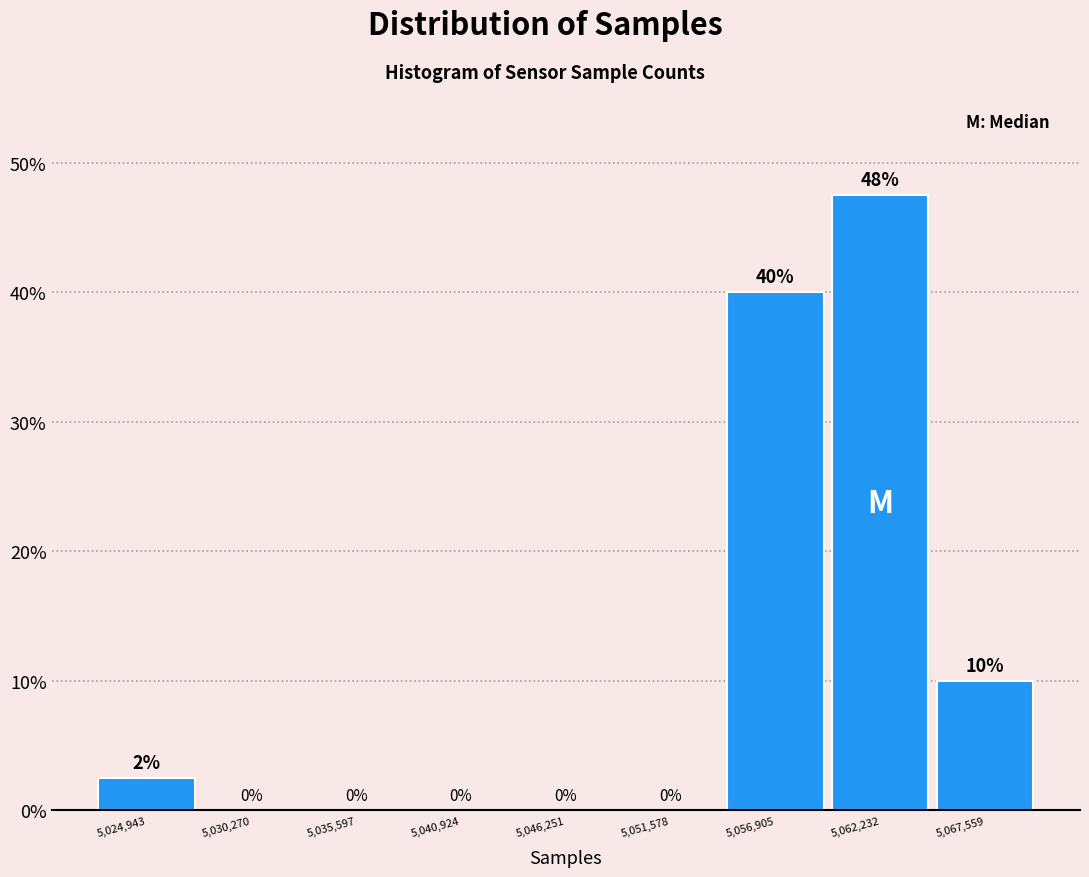

The chart shows a value of -15.6 at 5,046,251. True or false?

False